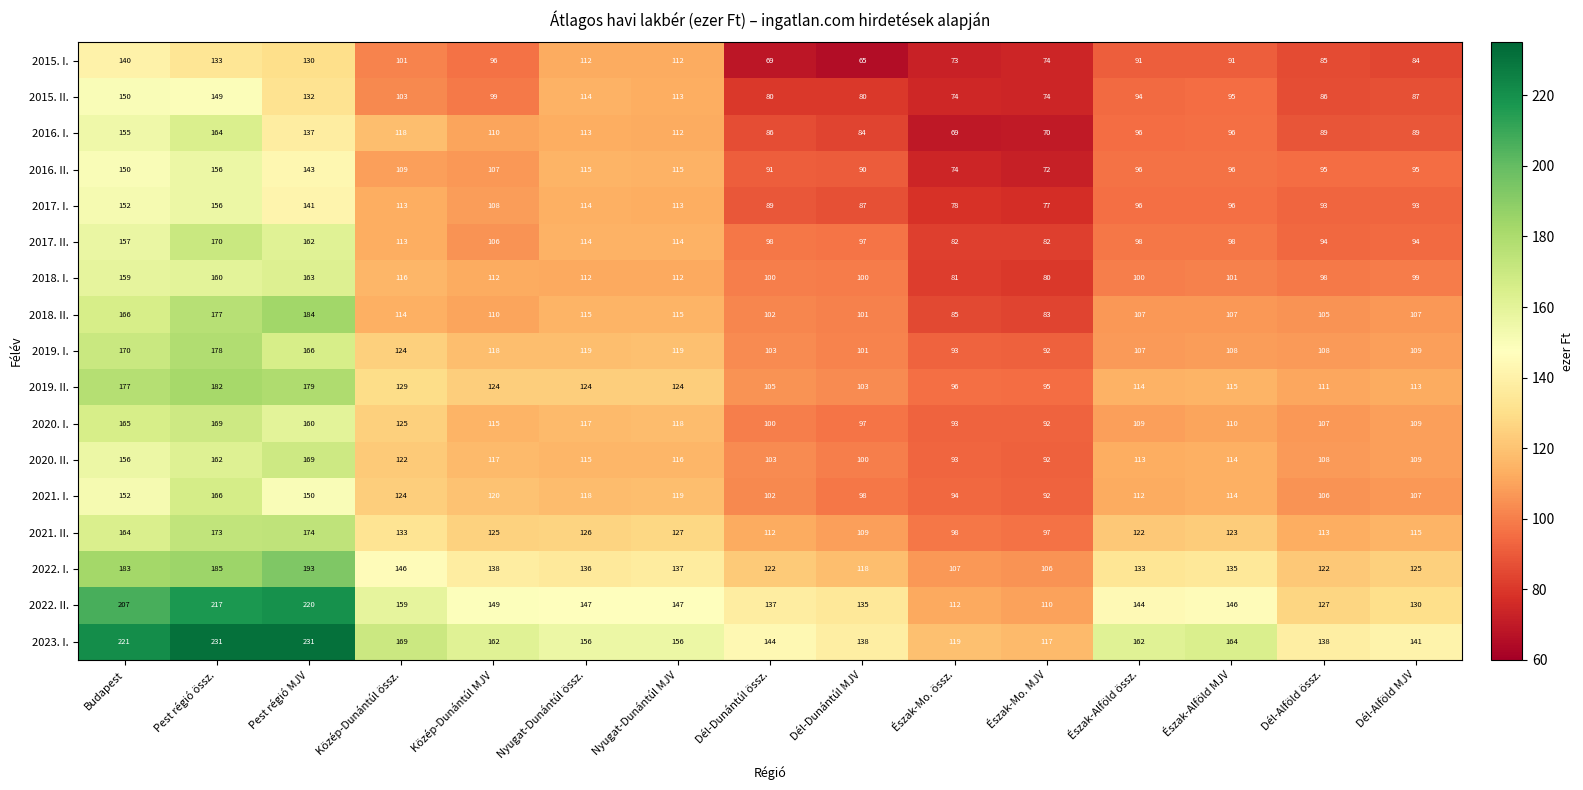

What is the difference between the highest and lowest values at Észak-Mo. MJV?

47